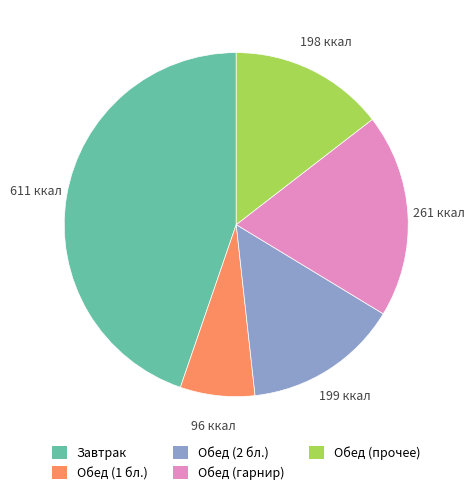

Between Обед (2 бл.) and Обед (гарнир), which is larger?

Обед (гарнир)